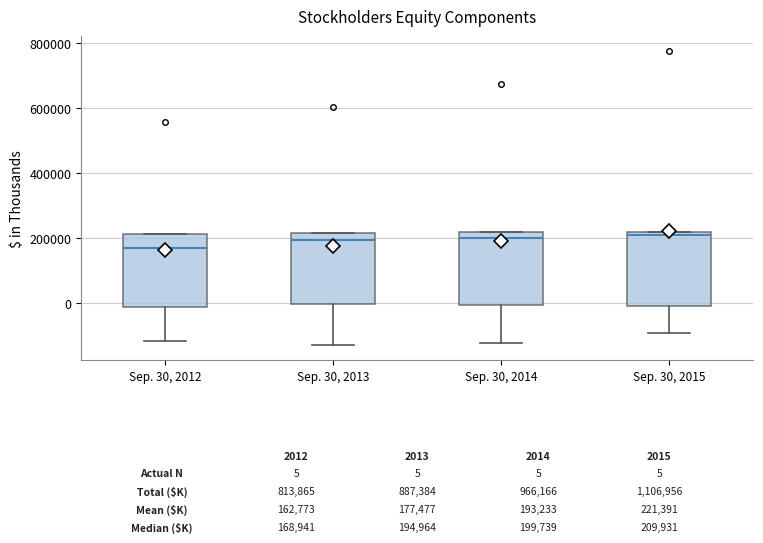

Which box has the lowest median line?

Sep. 30, 2012